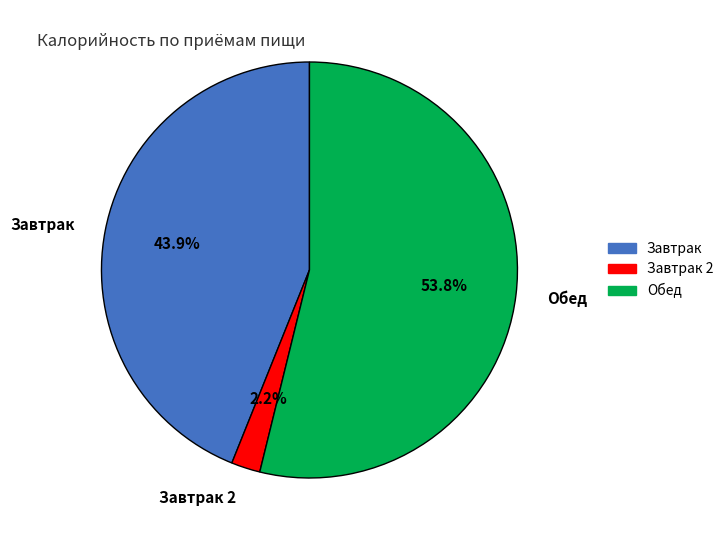

Which category has the smallest portion of the pie?

Завтрак 2